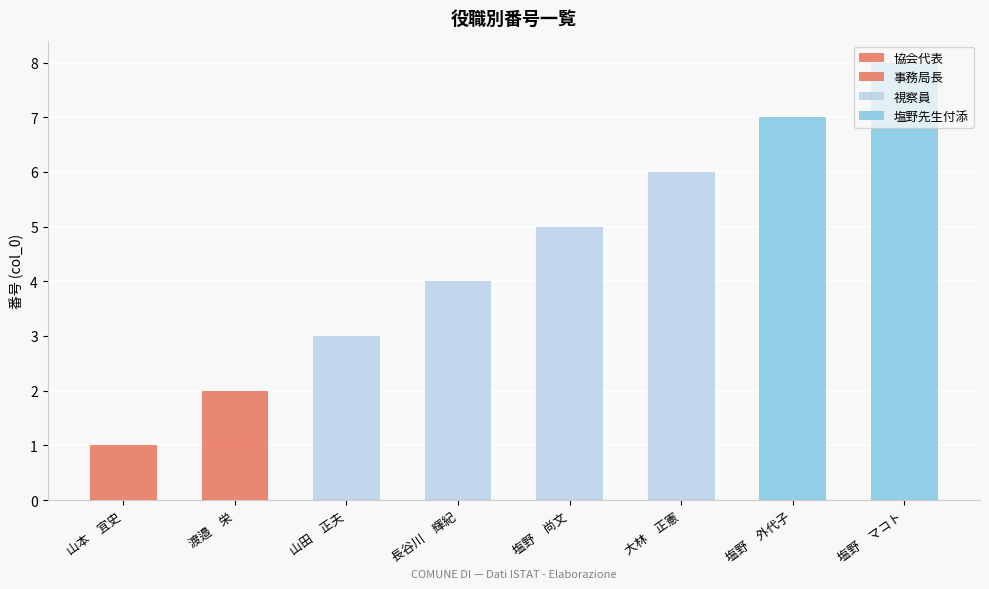

Where is the data nearest to the value 4?

長谷川　輝紀